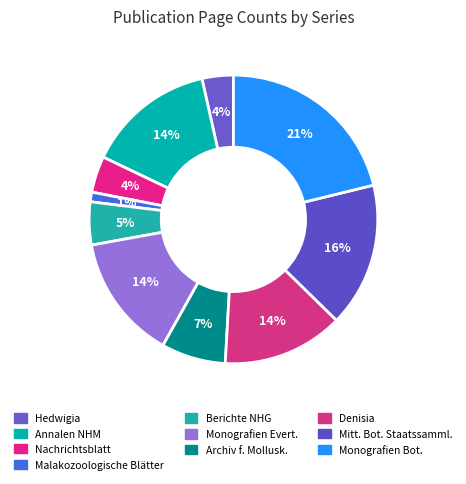

How many slices are in this pie chart?

10